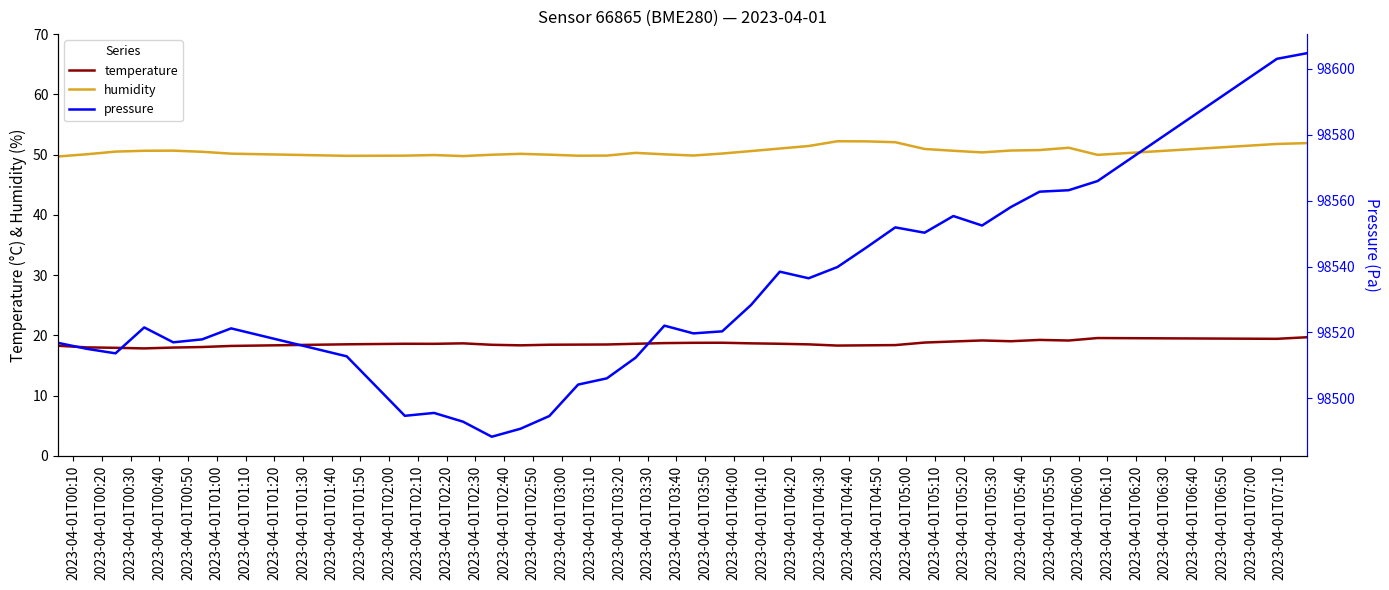

True or false: humidity and temperature cross at least once.

False